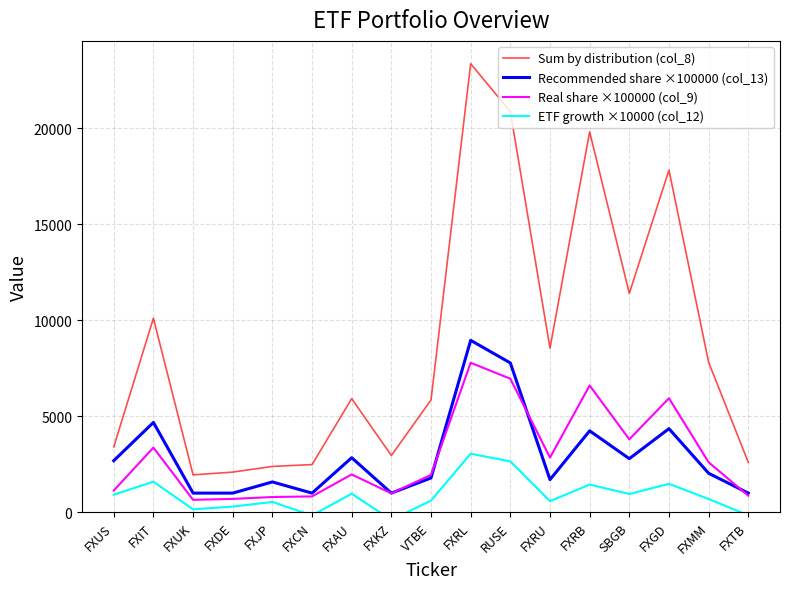

The Sum by distribution (col_8) series shows 7815.0 at FXMM. True or false?

True